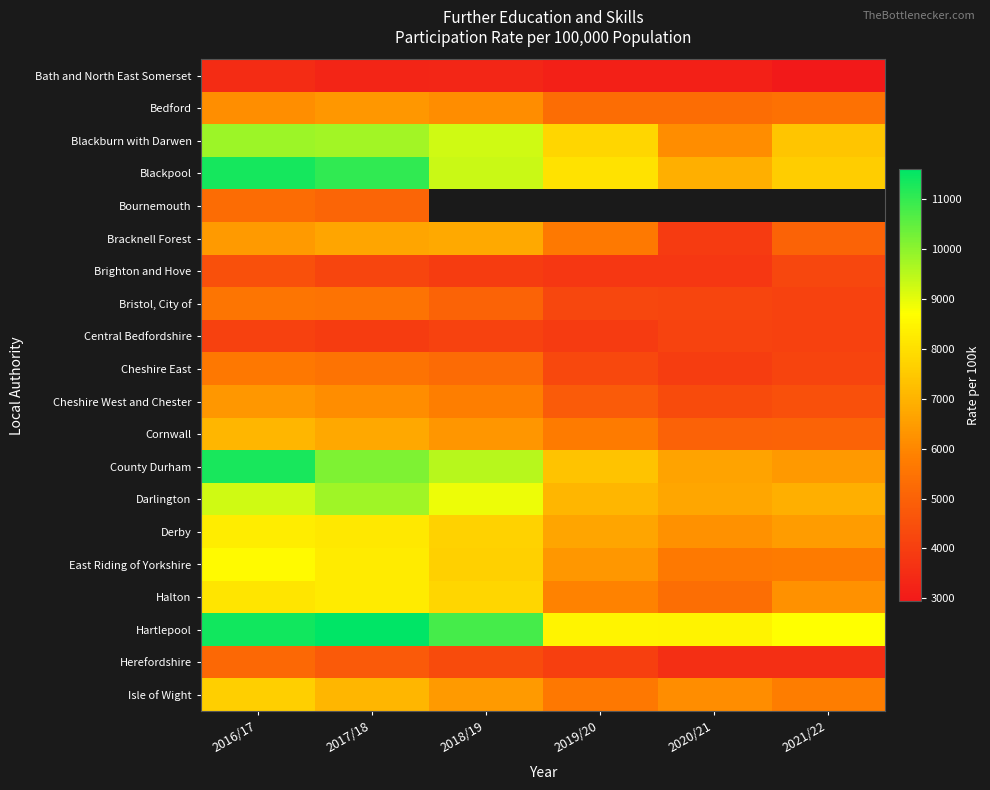

The Bath and North East Somerset series shows 1285.2 at 2017/18. True or false?

False